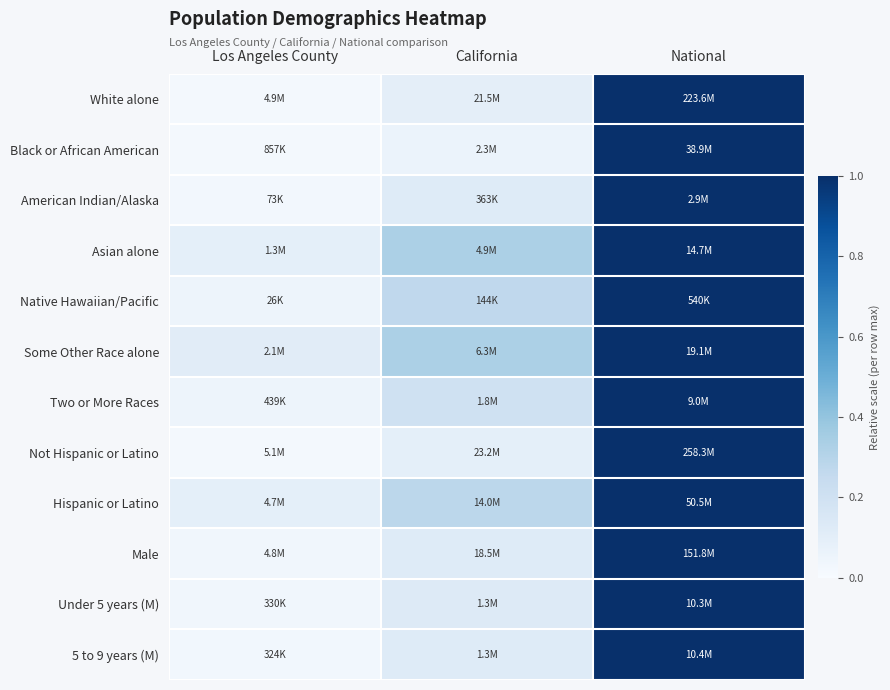

Reading left to right, what are all the values shown in this chart?

White alone: Los Angeles County=0.0	California=0.1	National=1.0
Black or African American: Los Angeles County=0.0	California=0.1	National=1.0
American Indian/Alaska: Los Angeles County=0.0	California=0.1	National=1.0
Asian alone: Los Angeles County=0.1	California=0.3	National=1.0
Native Hawaiian/Pacific: Los Angeles County=0.0	California=0.3	National=1.0
Some Other Race alone: Los Angeles County=0.1	California=0.3	National=1.0
Two or More Races: Los Angeles County=0.0	California=0.2	National=1.0
Not Hispanic or Latino: Los Angeles County=0.0	California=0.1	National=1.0
Hispanic or Latino: Los Angeles County=0.1	California=0.3	National=1.0
Male: Los Angeles County=0.0	California=0.1	National=1.0
Under 5 years (M): Los Angeles County=0.0	California=0.1	National=1.0
5 to 9 years (M): Los Angeles County=0.0	California=0.1	National=1.0